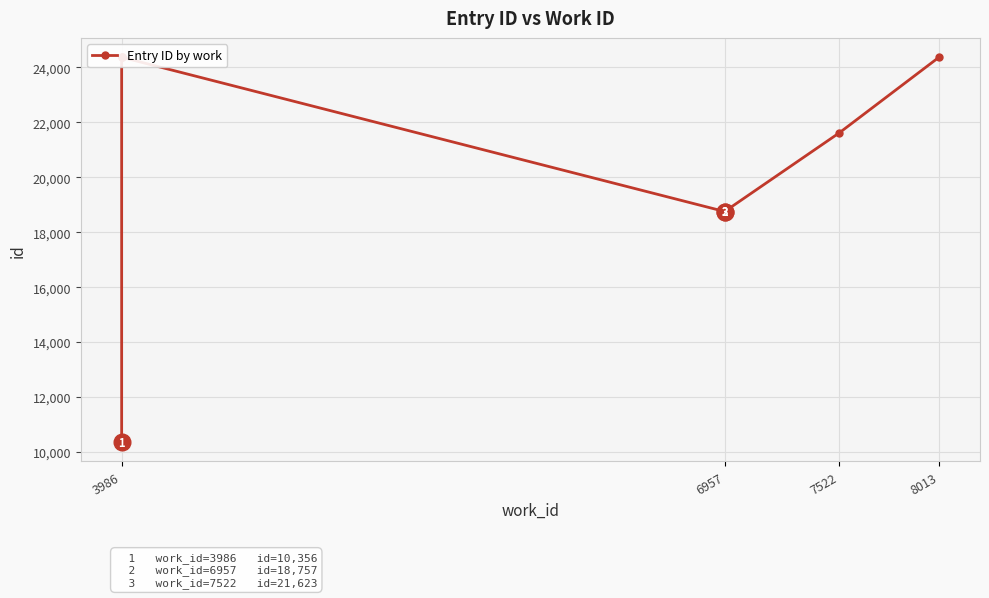

What is the approximate value at 7522, to the nearest 50?

21600